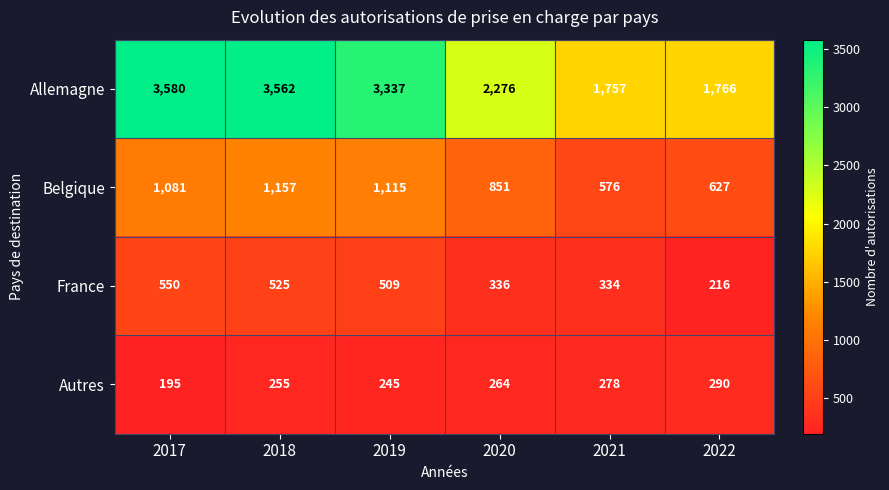

Which series has the largest total across all categories?

Allemagne